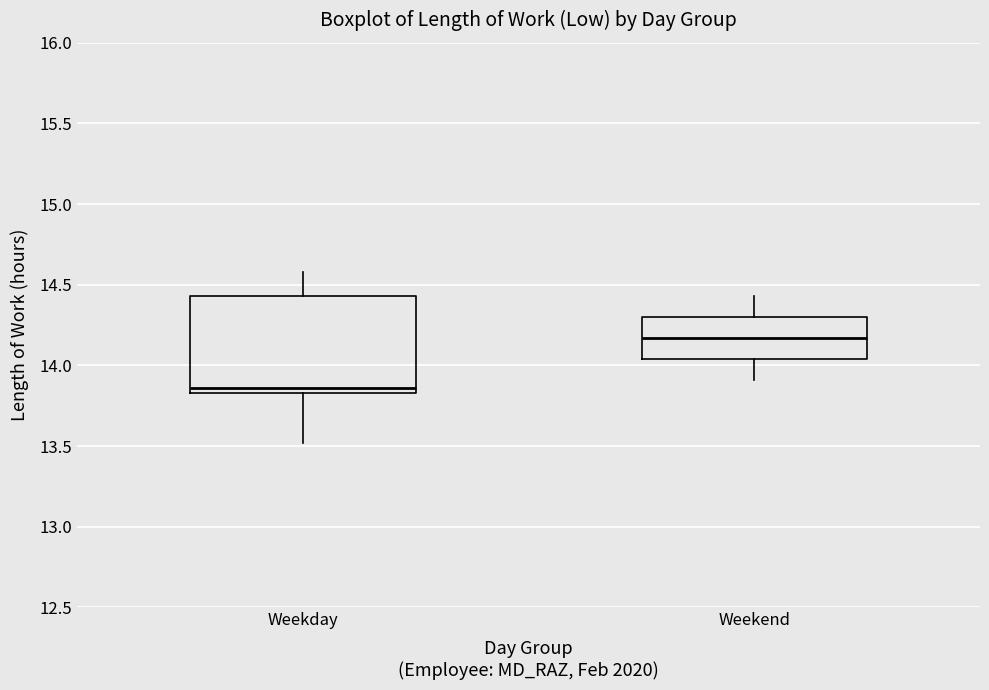

Where is the upper edge of the box for Weekend on the y-axis? The values are not printed on the chart, so give them approximately, as read against the axis.

14.30